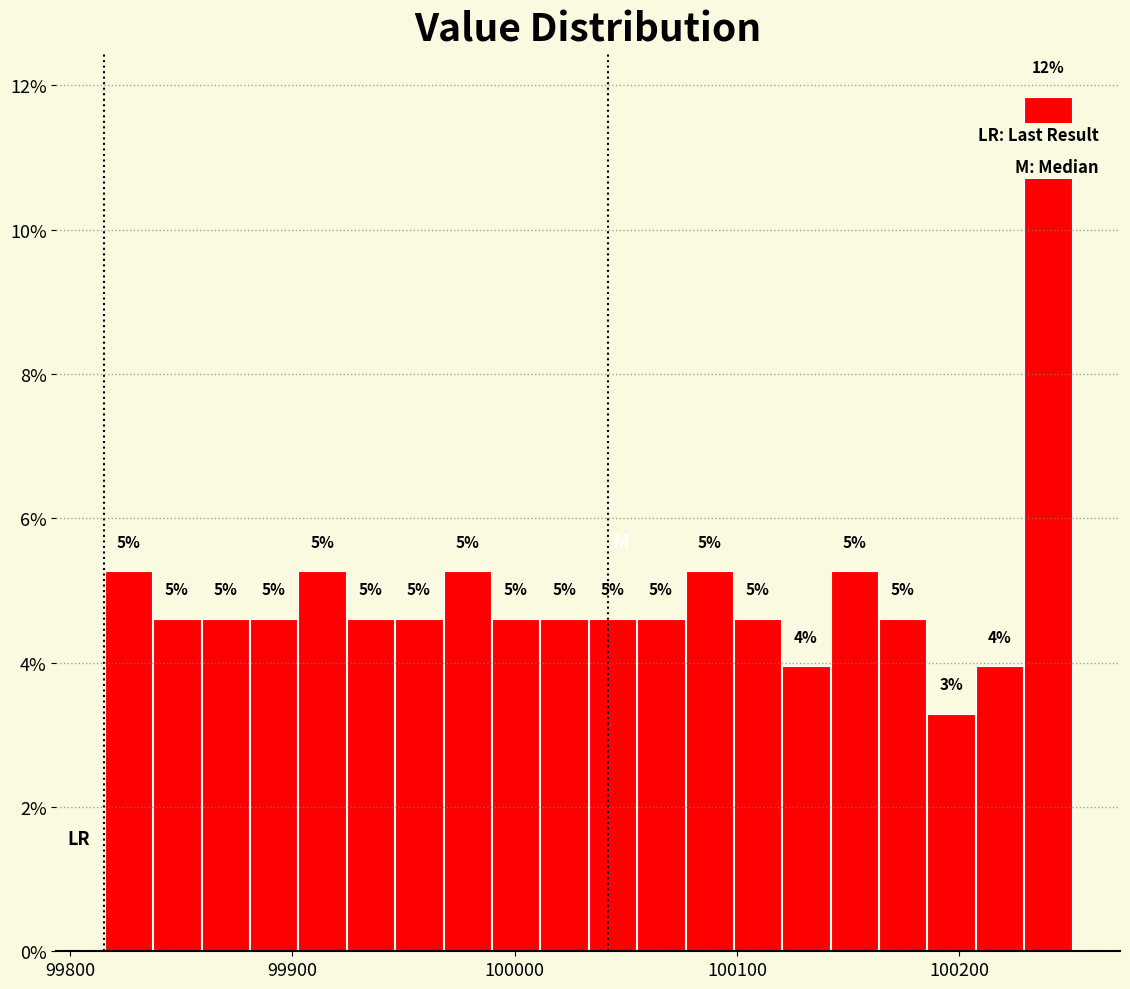

Around what value on the x-axis is the tallest bar? Give the approximate position of its centre, as read against the axis.

100240